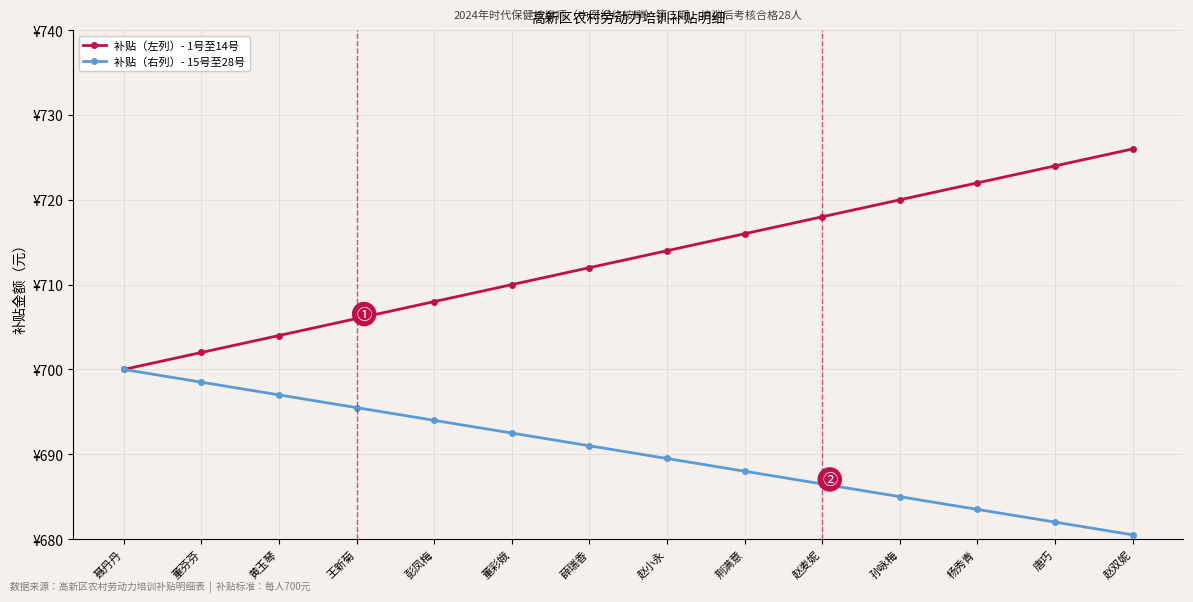

What is the difference between the maximum and minimum values in the 补贴（左列）- 1号至14号 series?

26.0